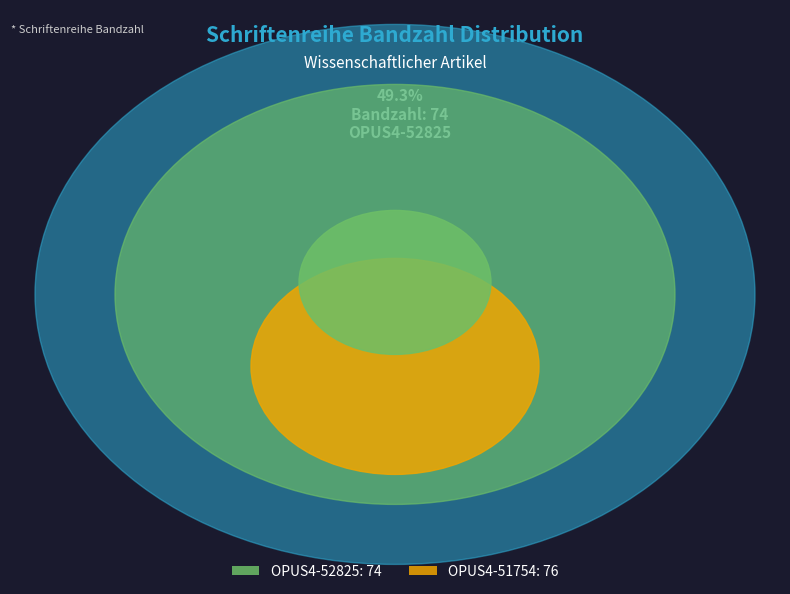

What is the change in value from OPUS4-52825 to OPUS4-51754?

+2